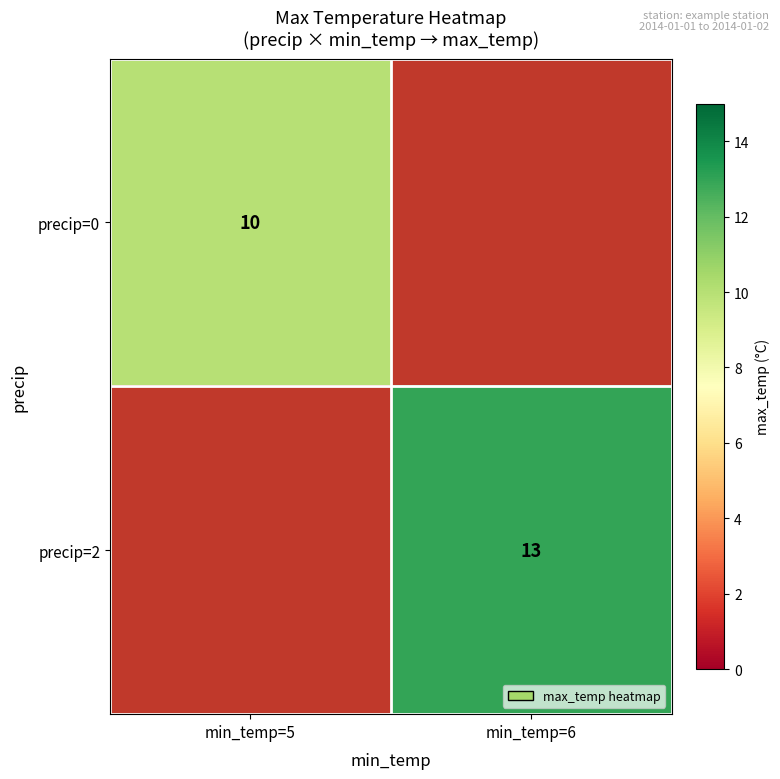

Is it true that precip=0 equals 14 at min_temp=5?

False